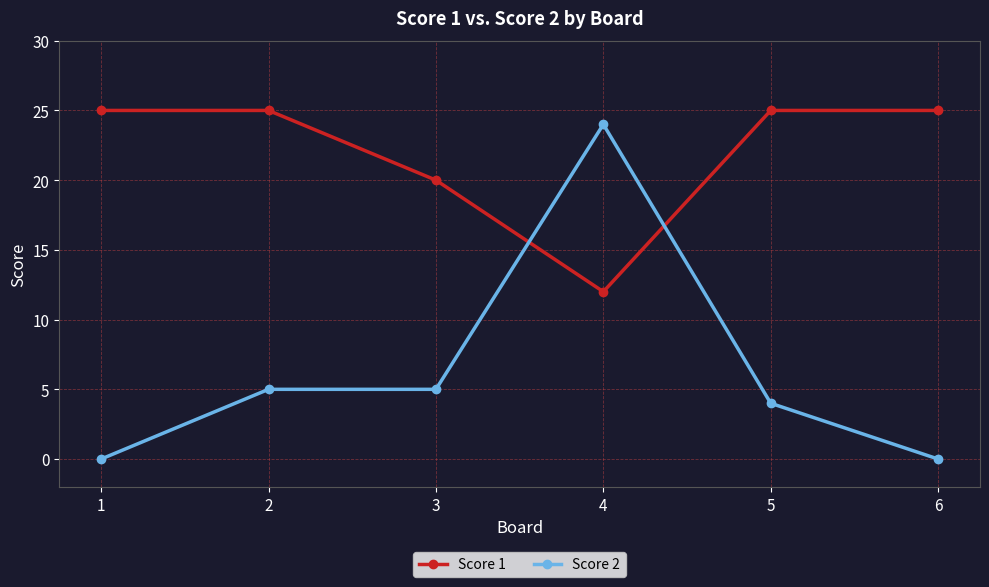

What is the lowest value of the Score 1 series?

12